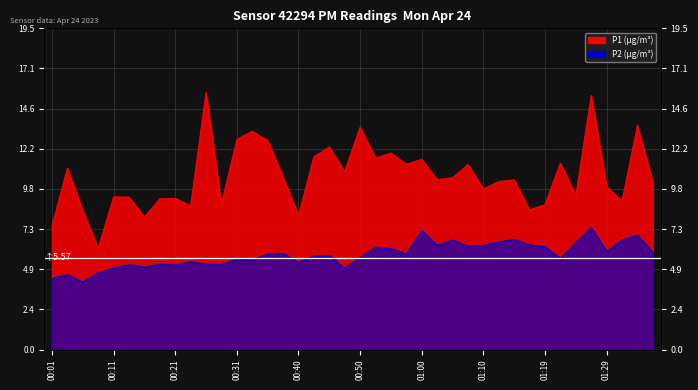

How many lines are shown in the chart?

2